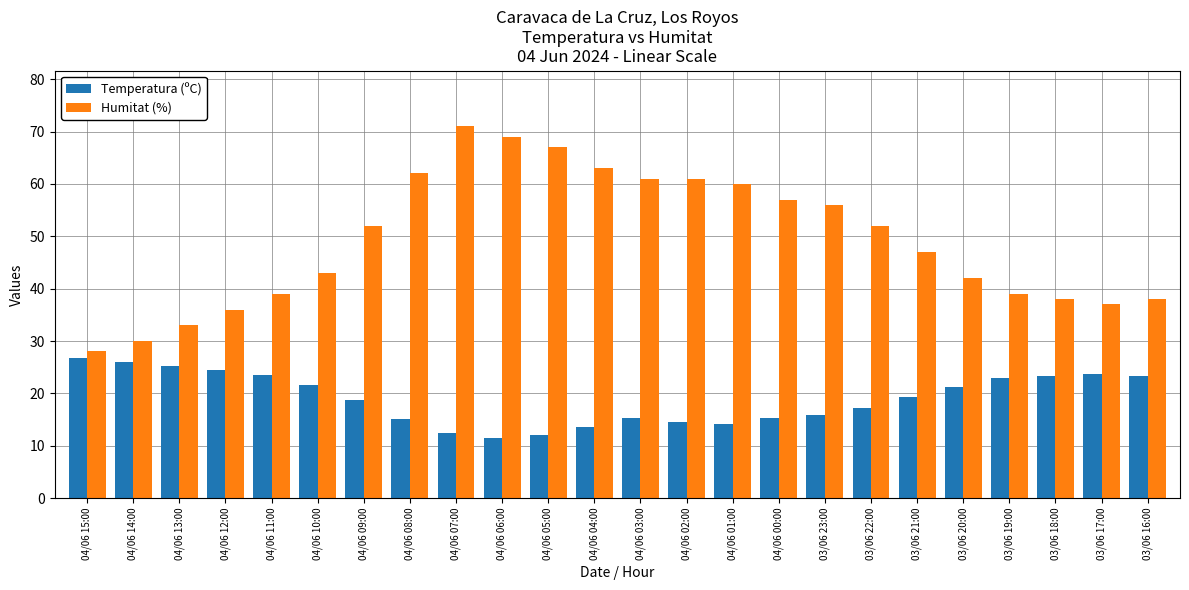

What is the difference between the highest and lowest values at 04/06 00:00?

41.7